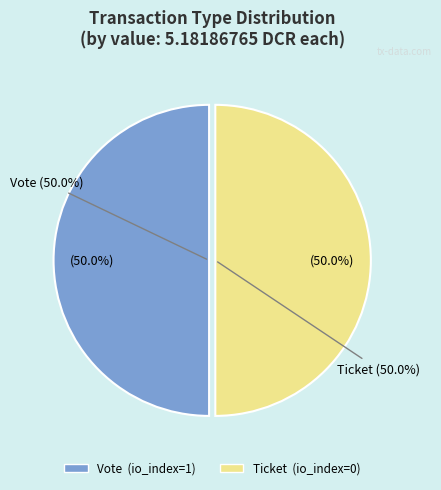

What is the majority slice?

Vote (io_index=1)